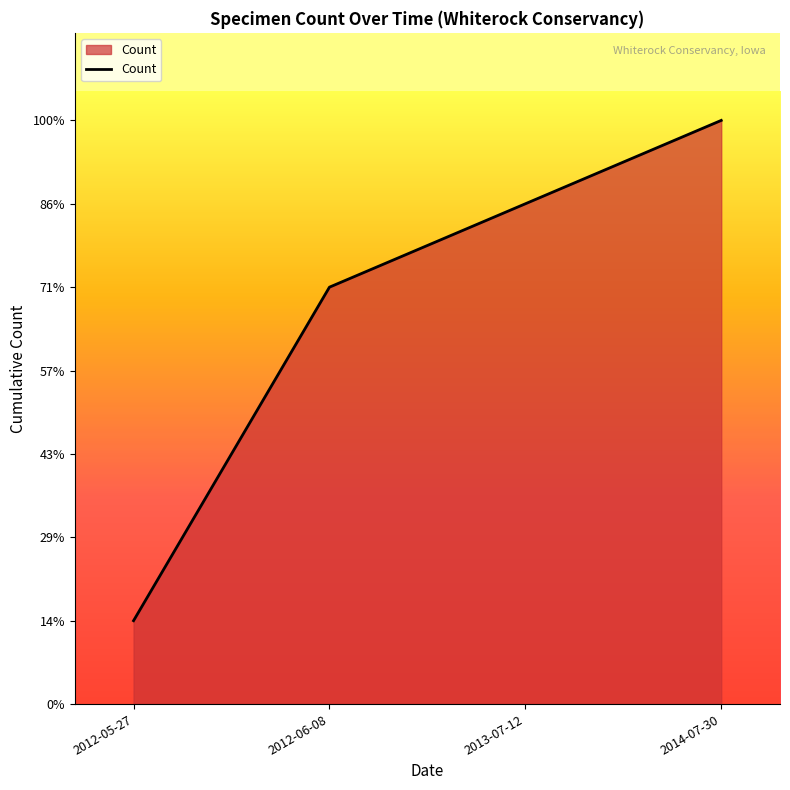

Is this an area chart (filled region under the line)?

Yes